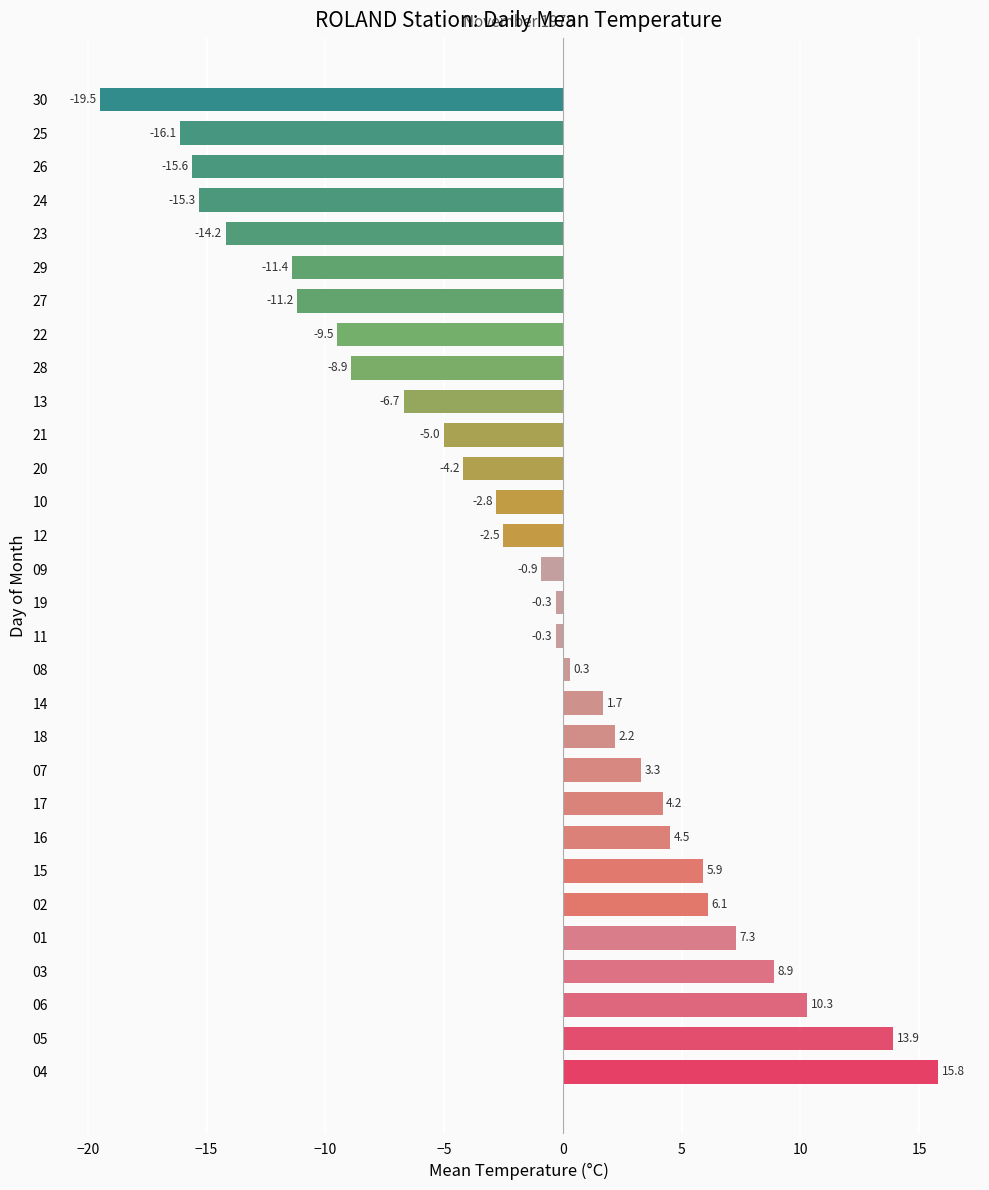

Does the chart contain any negative values?

Yes